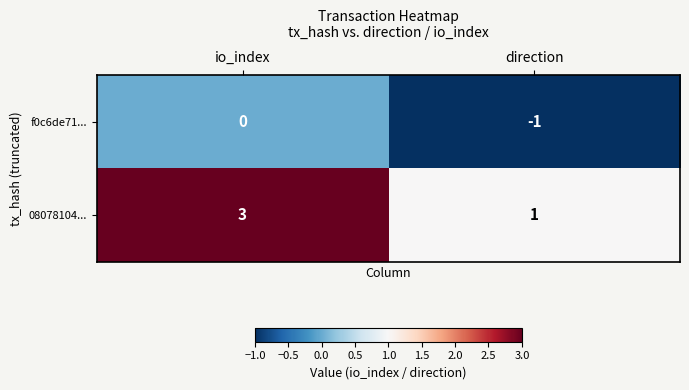

List the series in order of their peak value, lowest first.

f0c6de71..., 08078104...